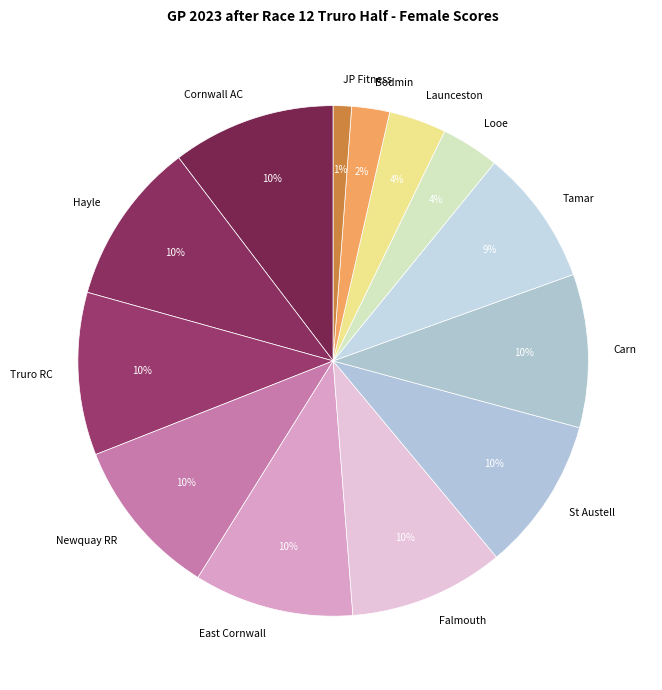

Do Bodmin and Truro RC together represent more than half of the pie?

No